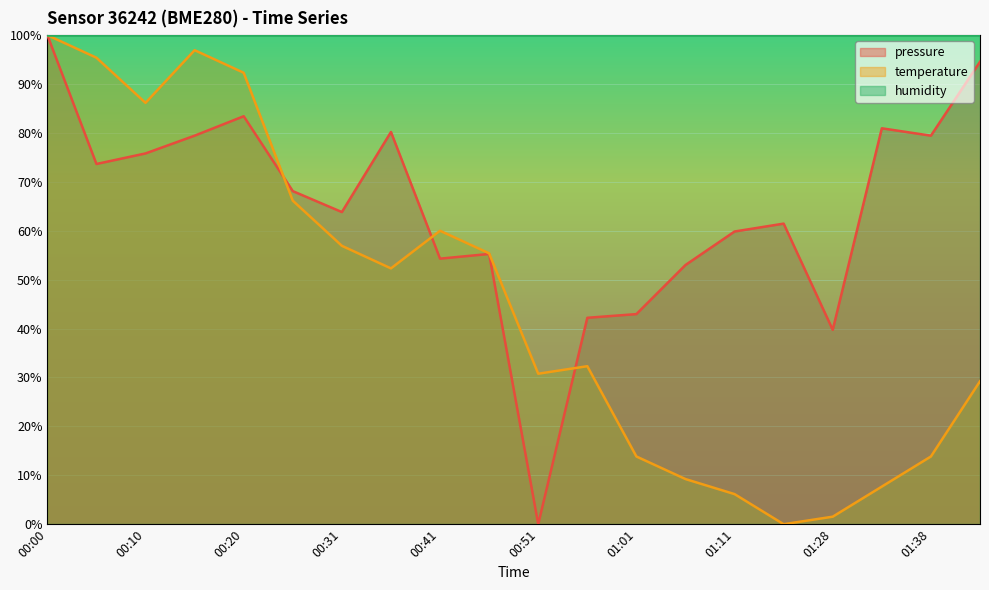

Between 00:46 and 01:43, which is larger?

01:43